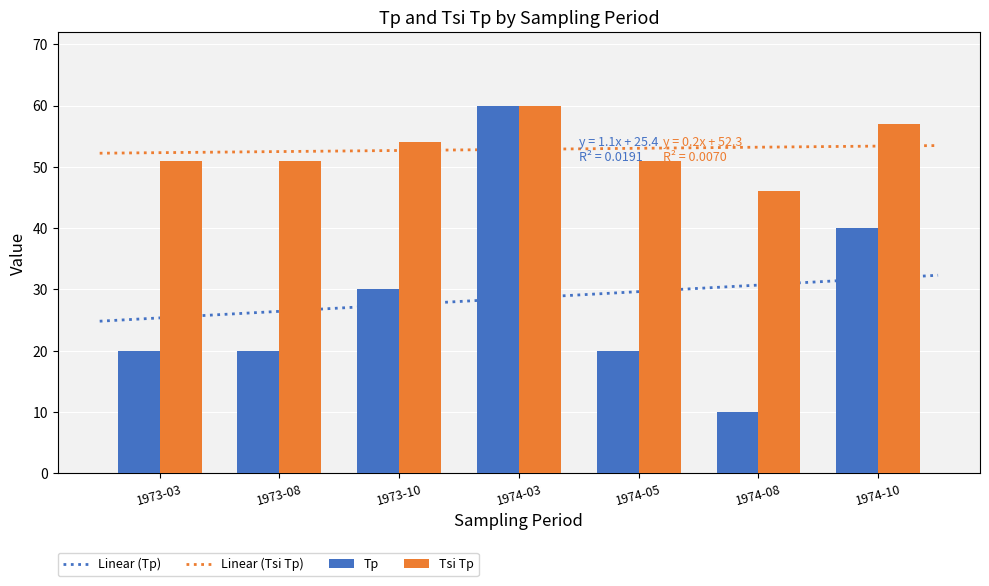

At which label is Tp closest to 35?

1973-10